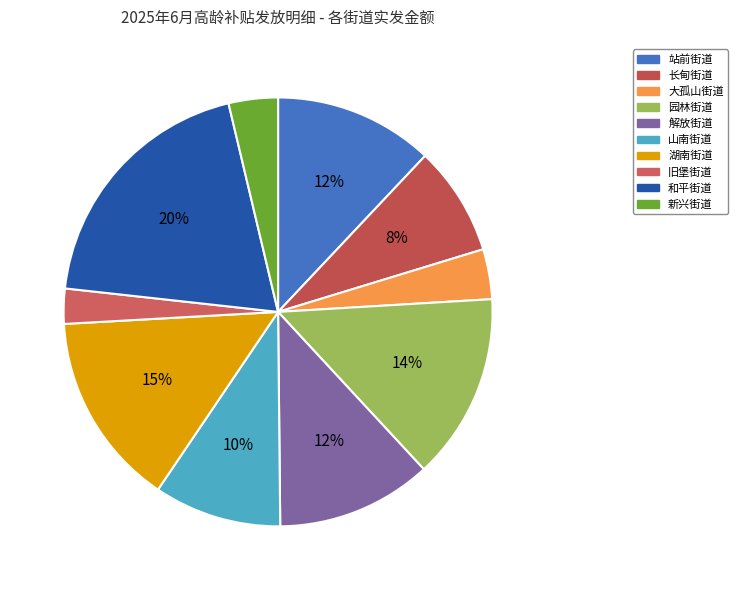

Rank the categories by value from lowest to highest.

旧堡街道, 新兴街道, 大孤山街道, 长甸街道, 山南街道, 解放街道, 站前街道, 园林街道, 湖南街道, 和平街道